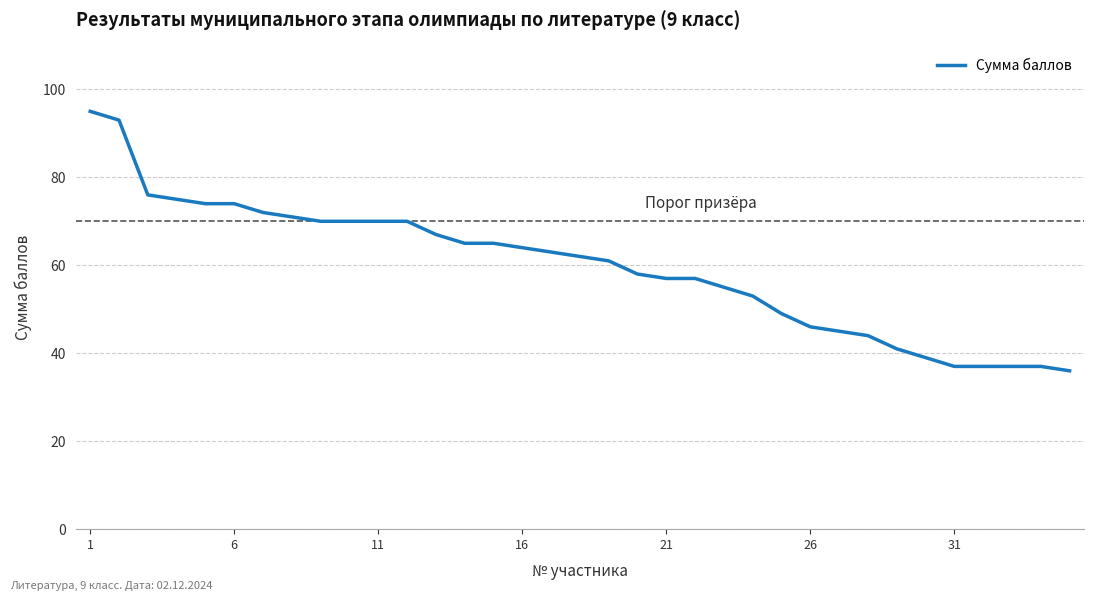

What is the smallest value displayed?

36